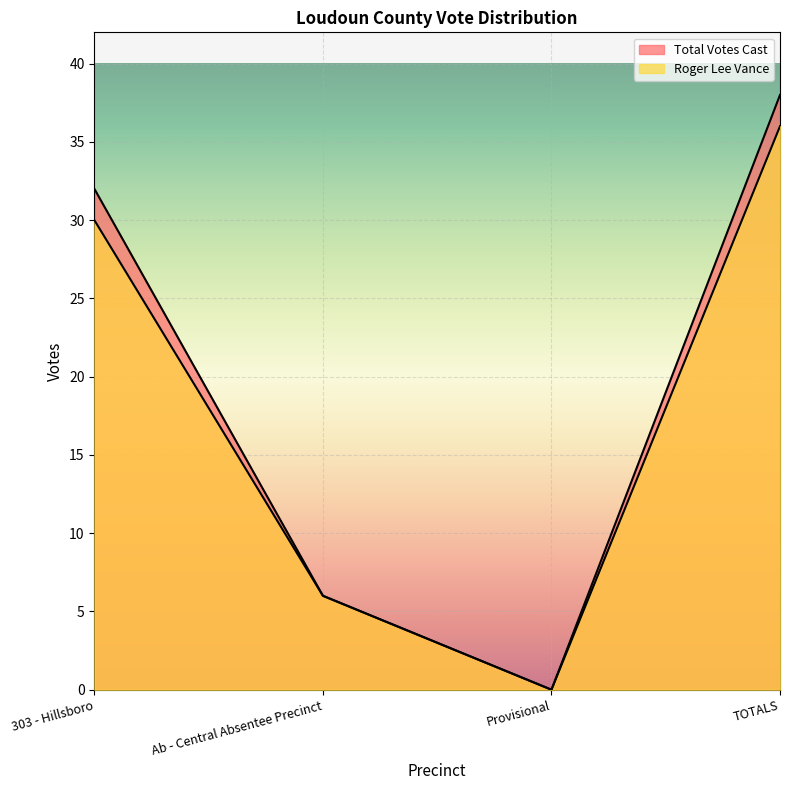

Does the chart display data point markers on the line(s)?

No